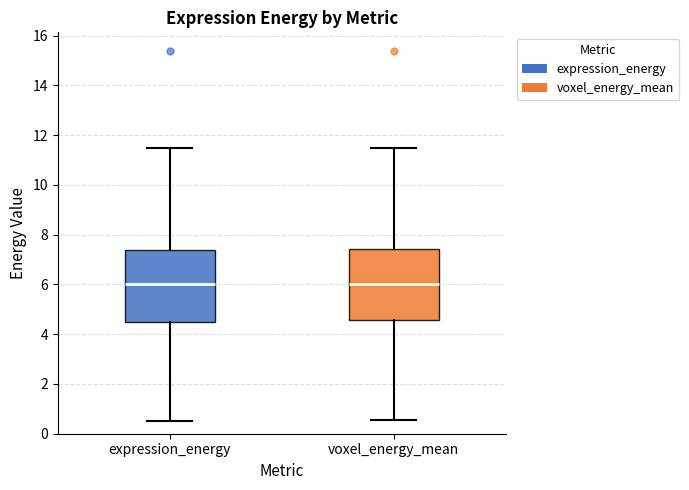

Reading left to right, transcribe this box plot: for each box, give where its median line is, the range the box spans, and where its two whiskers end, as read against the y-axis. The values are not printed on the chart, so give them approximately, as read against the axis.

expression_energy: median 6.0, box 4.6 to 7.4, whiskers 0.6 to 11.4
voxel_energy_mean: median 6.0, box 4.6 to 7.4, whiskers 0.6 to 11.4